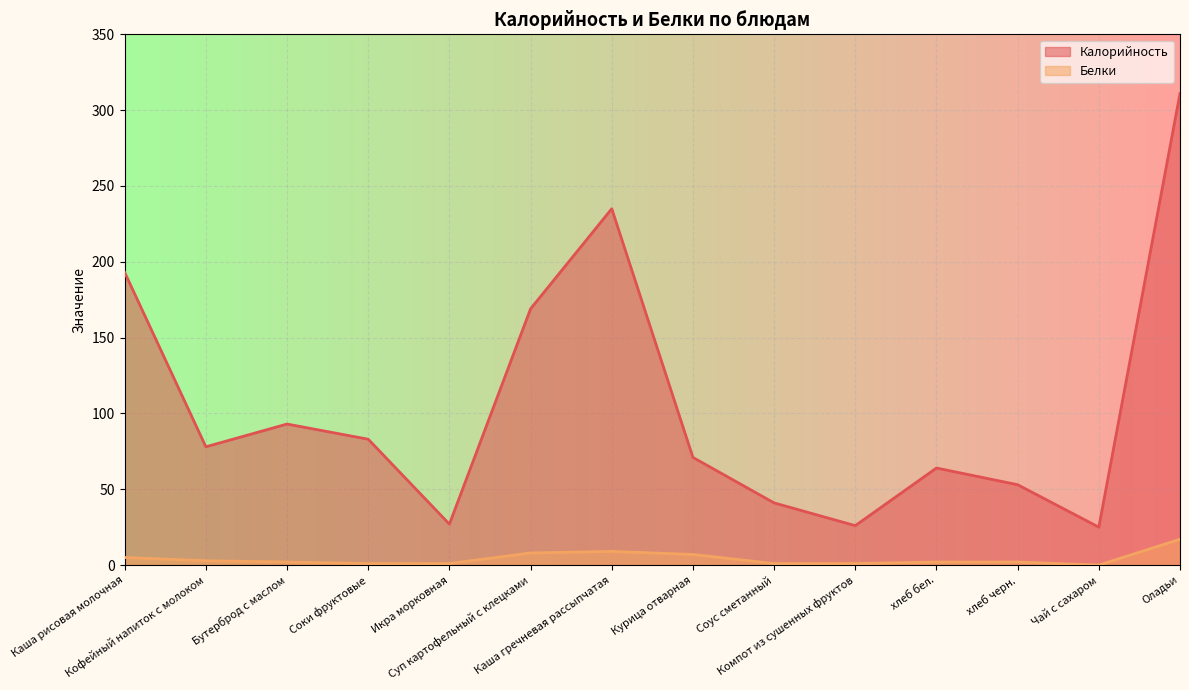

Reading right to left, transcribe all the data shown in this chart.

Калорийность: Оладьи=311.0	Чай с сахаром=25.0	хлеб черн.=53.0	хлеб бел.=64.0	Компот из сушенных фруктов=26.0	Соус сметанный=41.0	Курица отварная=71.0	Каша гречневая рассыпчатая=235.0	Суп картофельный с клецками=169.0	Икра морковная=27.0	Соки фруктовые=83.0	Бутерброд с маслом=93.0	Кофейный напиток с молоком=78.0	Каша рисовая молочная=193.0
Белки: Оладьи=17.0	Чай с сахаром=0.0	хлеб черн.=2.0	хлеб бел.=2.0	Компот из сушенных фруктов=1.0	Соус сметанный=1.0	Курица отварная=7.0	Каша гречневая рассыпчатая=9.0	Суп картофельный с клецками=8.0	Икра морковная=1.0	Соки фруктовые=1.0	Бутерброд с маслом=2.0	Кофейный напиток с молоком=2.8	Каша рисовая молочная=5.0